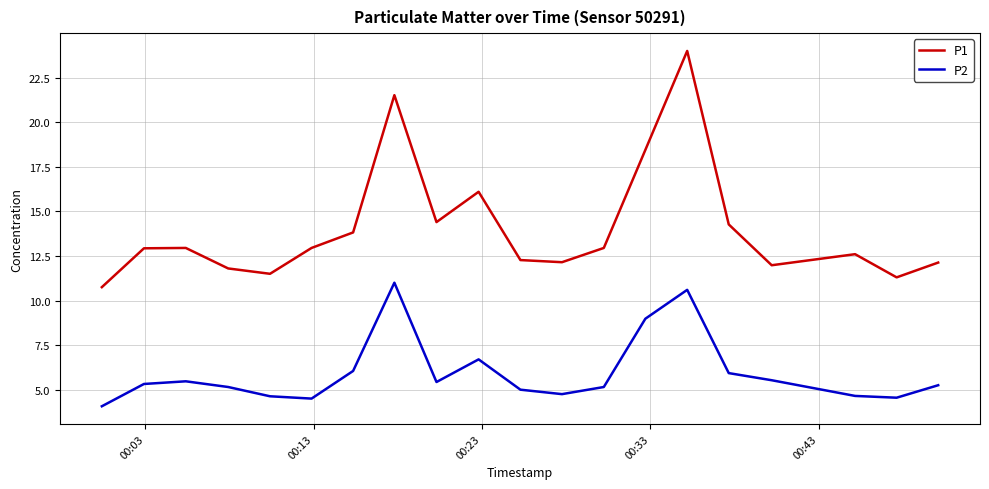

Which series has the largest total across all categories?

P1